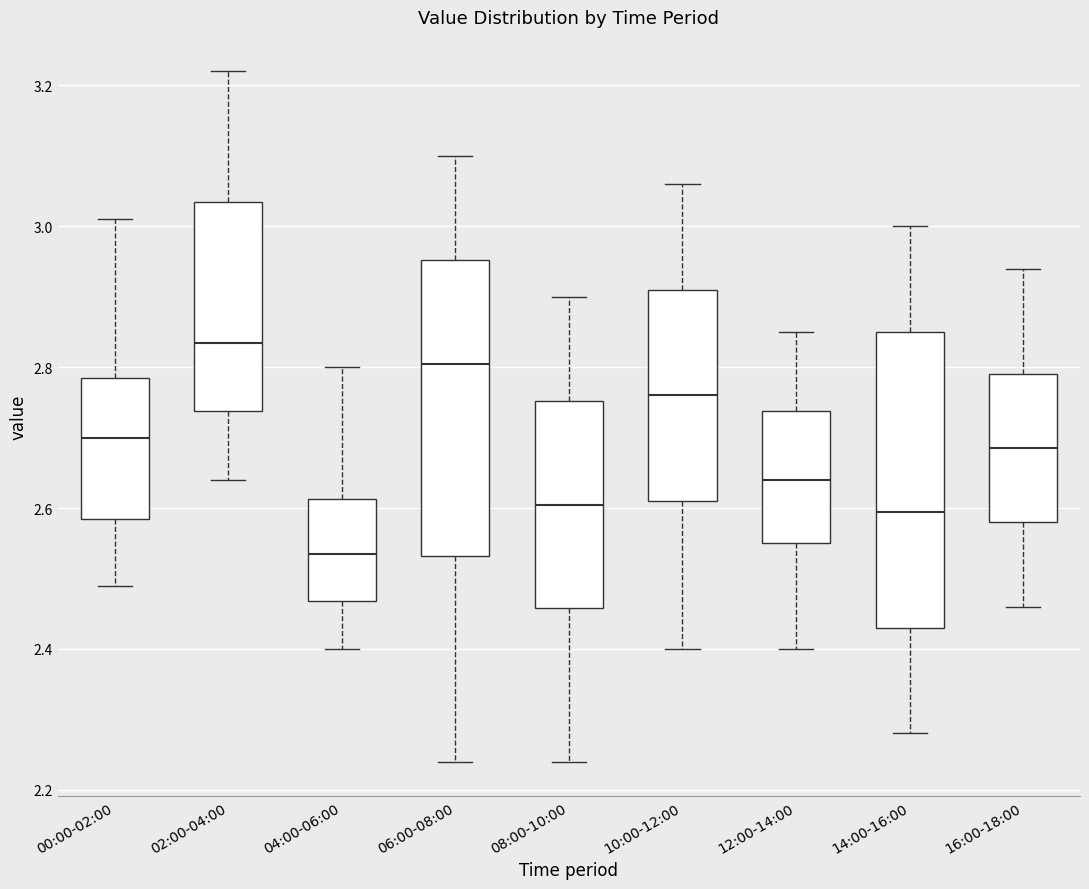

Reading left to right, read every box against the y-axis: the position of its median line, the range the box covers, and the ends of its whiskers. The values are not printed on the chart, so give them approximately, as read against the axis.

00:00-02:00: median 2.70, box 2.58 to 2.78, whiskers 2.50 to 3.02
02:00-04:00: median 2.84, box 2.74 to 3.04, whiskers 2.64 to 3.22
04:00-06:00: median 2.54, box 2.46 to 2.62, whiskers 2.40 to 2.80
06:00-08:00: median 2.80, box 2.54 to 2.96, whiskers 2.24 to 3.10
08:00-10:00: median 2.60, box 2.46 to 2.76, whiskers 2.24 to 2.90
10:00-12:00: median 2.76, box 2.62 to 2.92, whiskers 2.40 to 3.06
12:00-14:00: median 2.64, box 2.56 to 2.74, whiskers 2.40 to 2.86
14:00-16:00: median 2.60, box 2.44 to 2.86, whiskers 2.28 to 3.00
16:00-18:00: median 2.68, box 2.58 to 2.80, whiskers 2.46 to 2.94